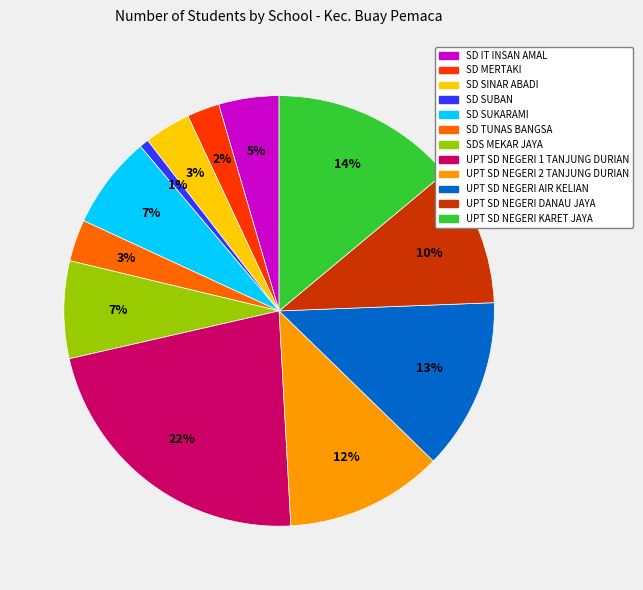

To the nearest percent, what is the average slice percentage?

8%